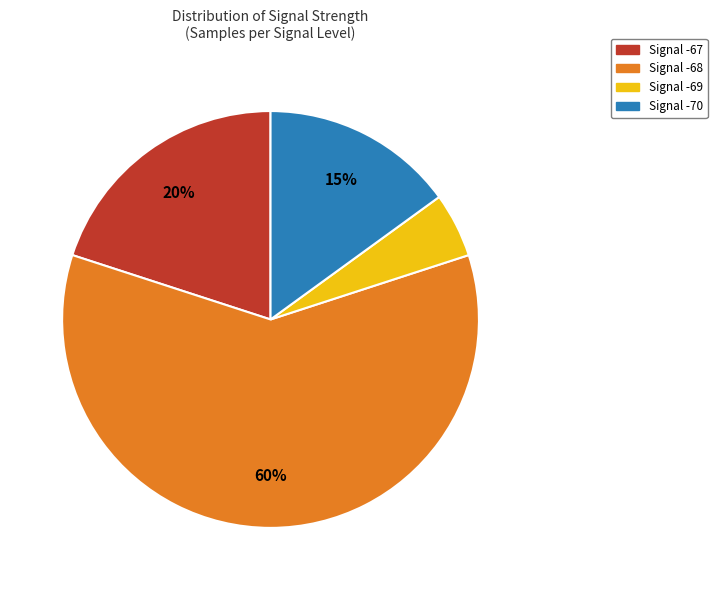

Rank the categories by value from highest to lowest.

Signal -68, Signal -67, Signal -70, Signal -69